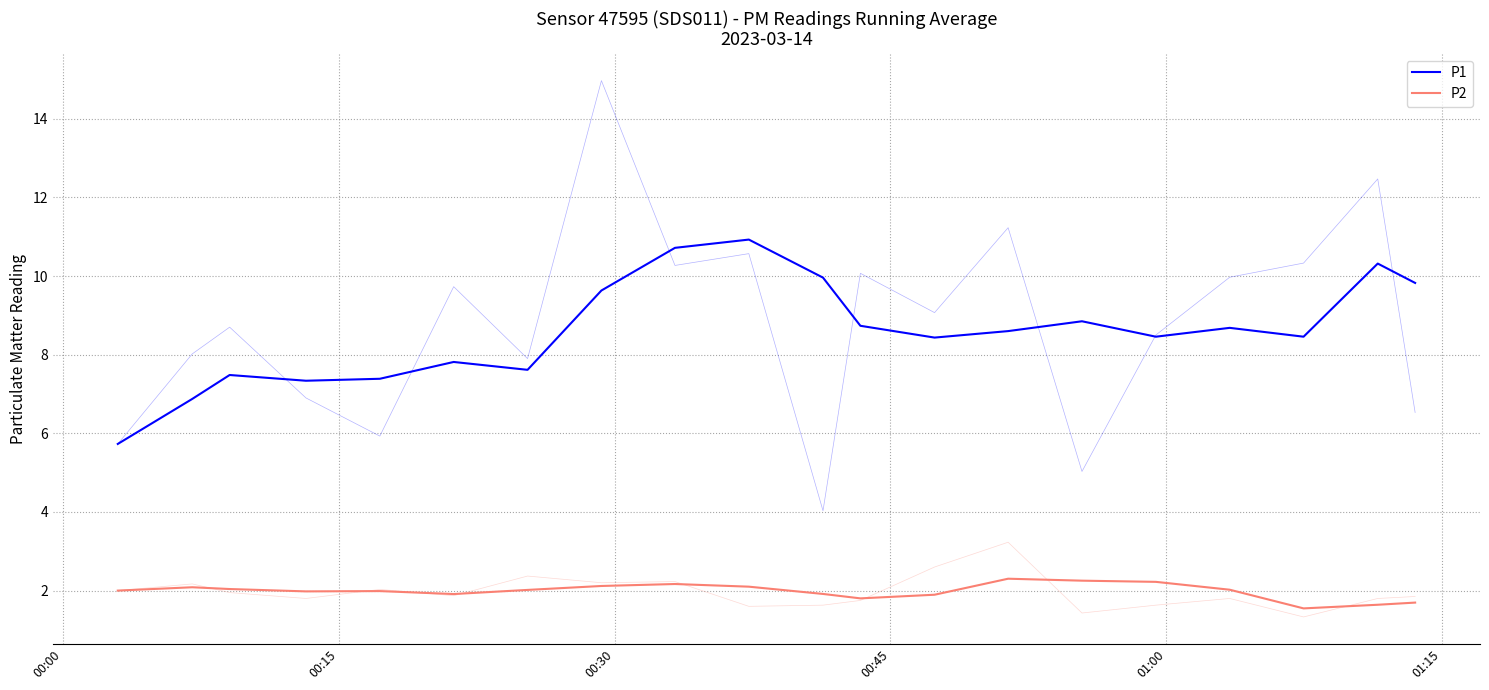

In P2, how many points are higher than both neighbors (excluding endpoints)?

4